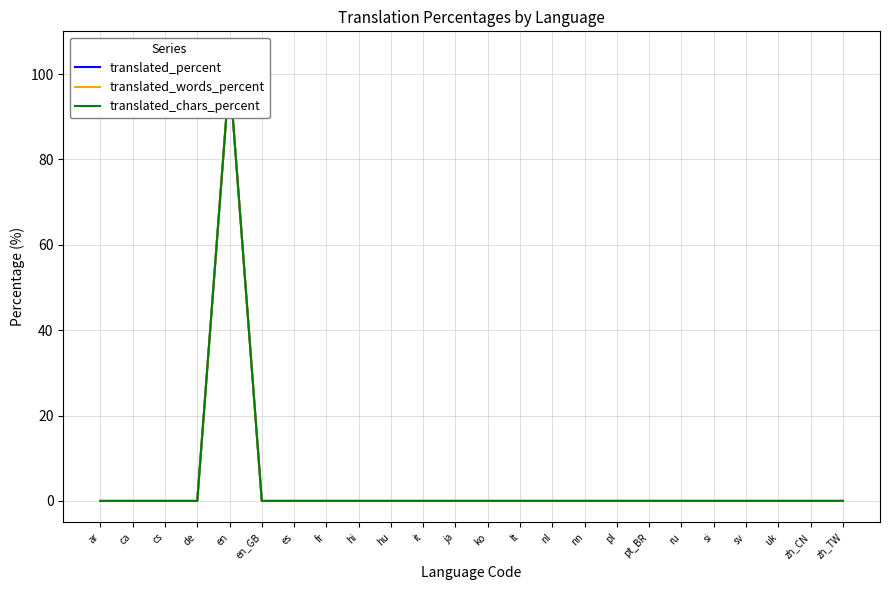

True or false: translated_words_percent and translated_percent cross at least once.

False